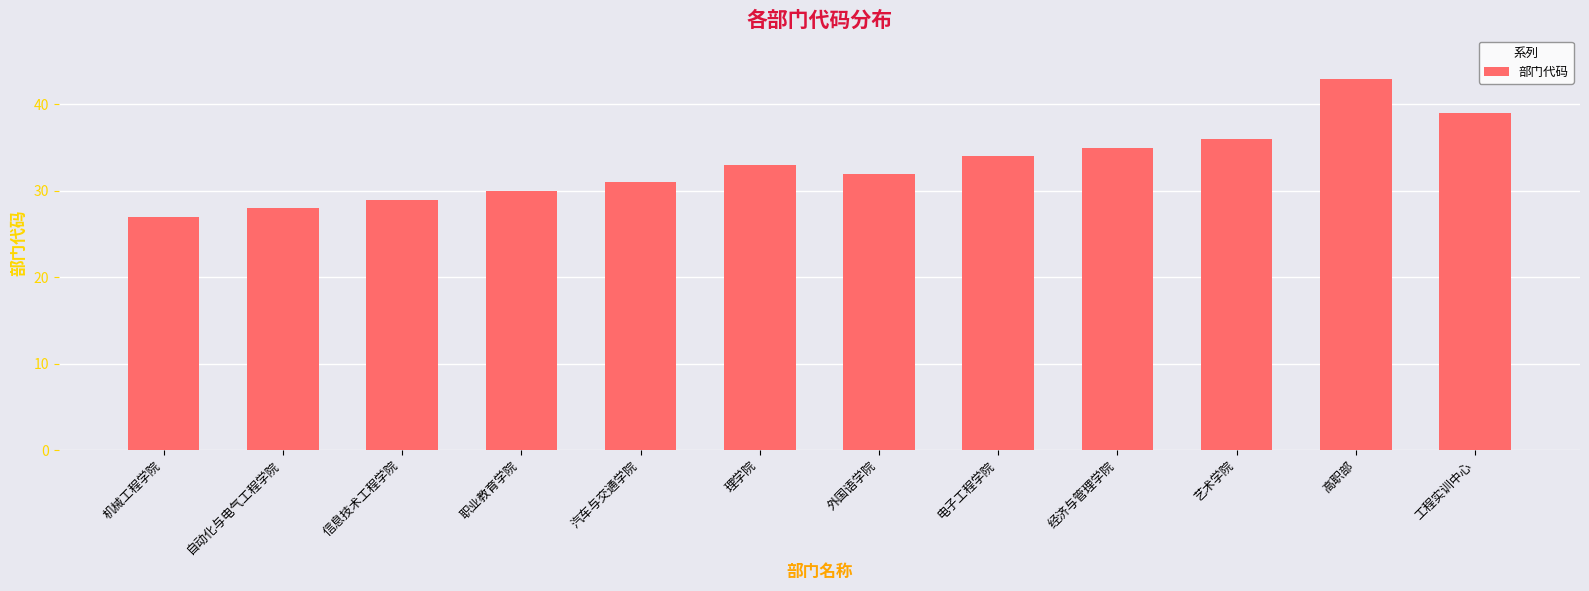

What is the value of the 2nd bar from the left?

28